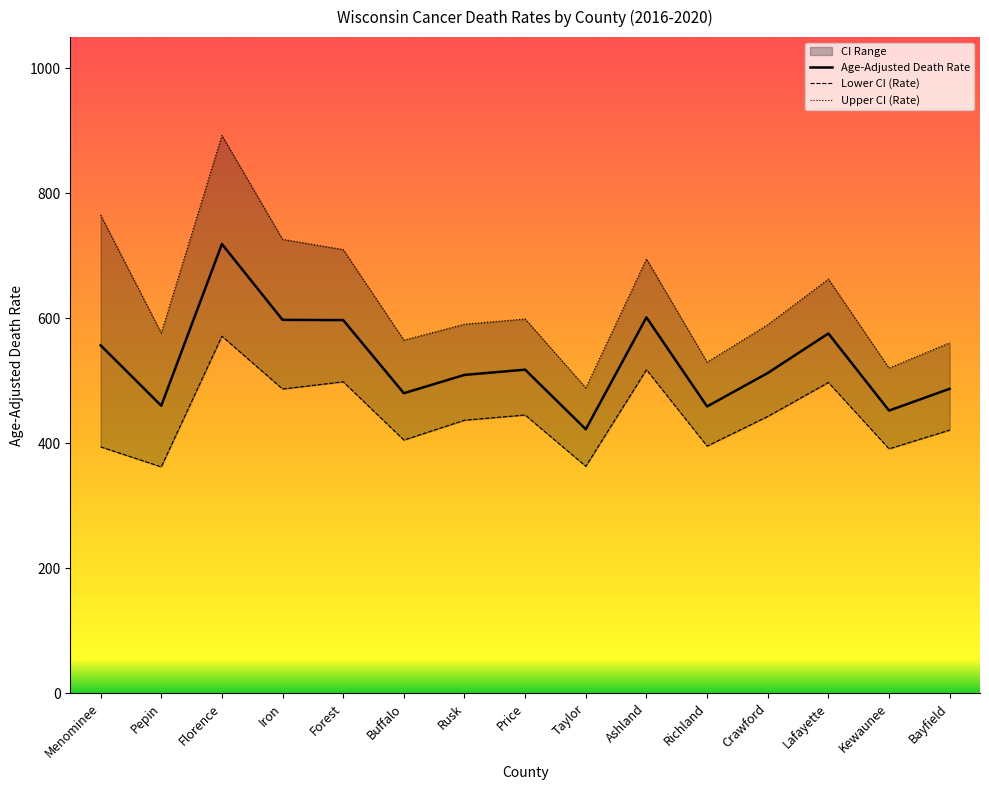

What is the average value of the Lower CI (Rate) series?

441.8